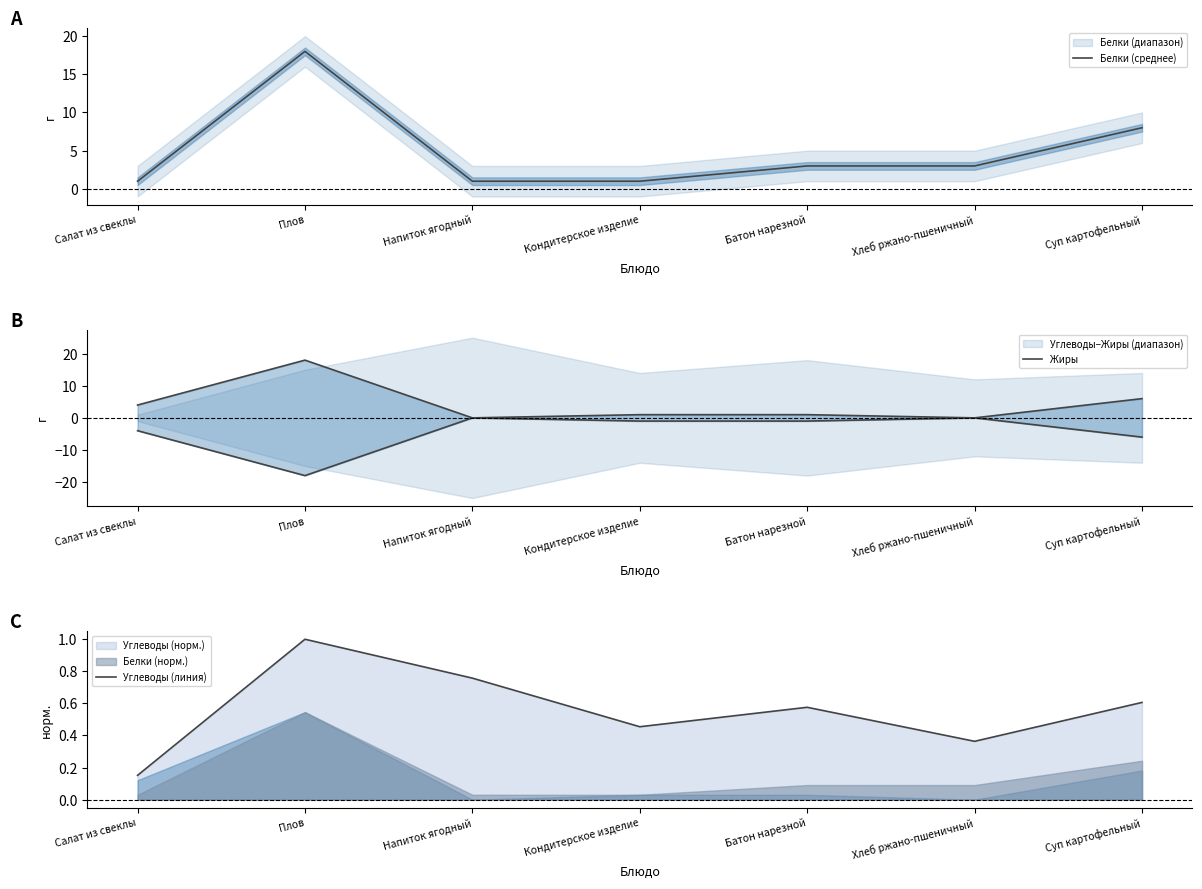

What are all the series names shown in the legend?

Белки (среднее), Жиры, Углеводы (линия)